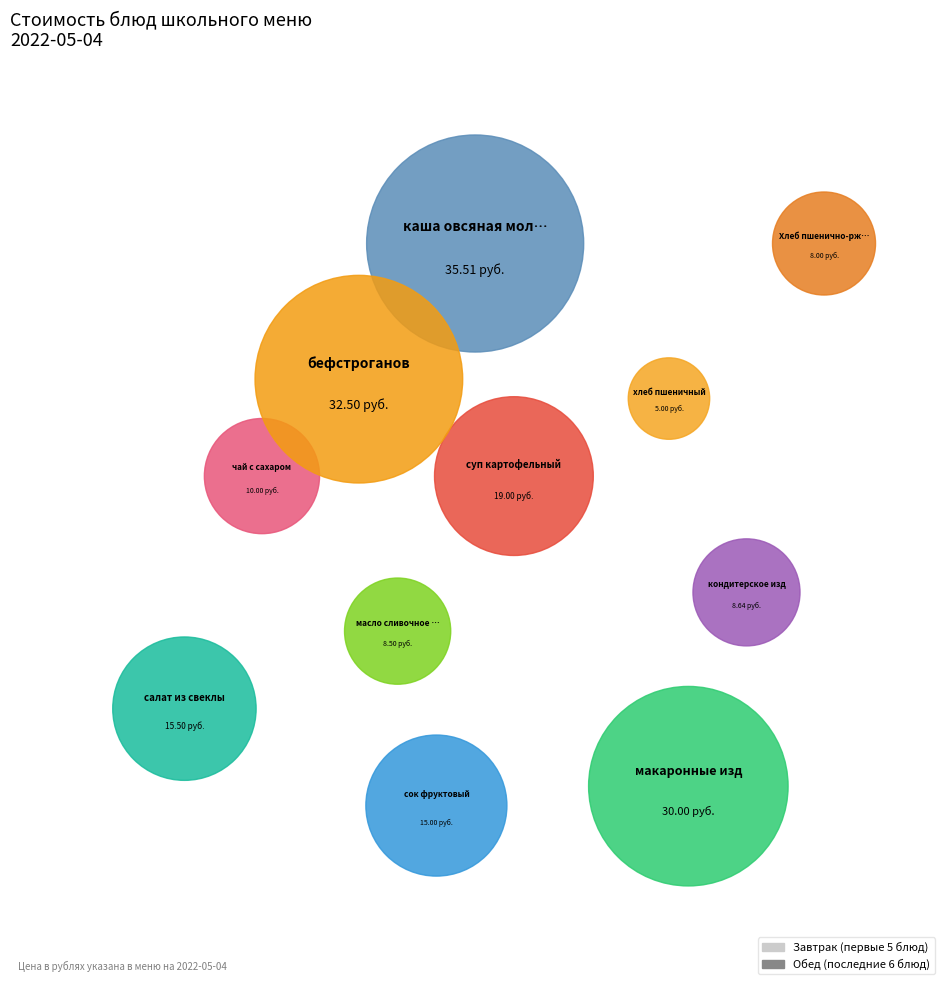

To the nearest percent, what is the difference between the суп картофельный and каша овсяная молочная slice percentages?

9%